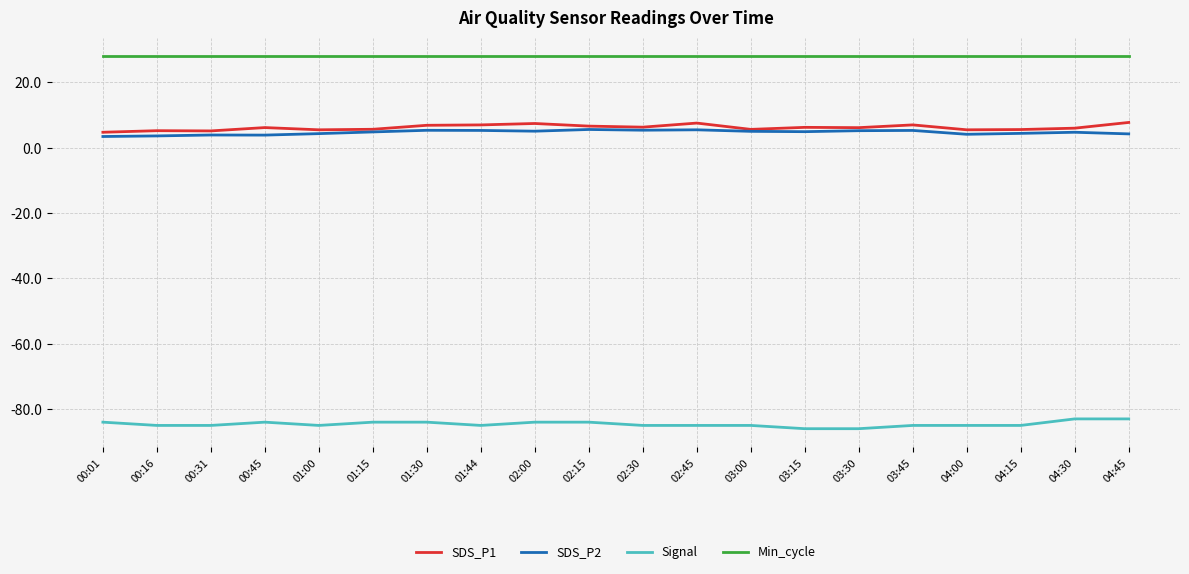

What is the total value across all series at 03:00?

-46.4